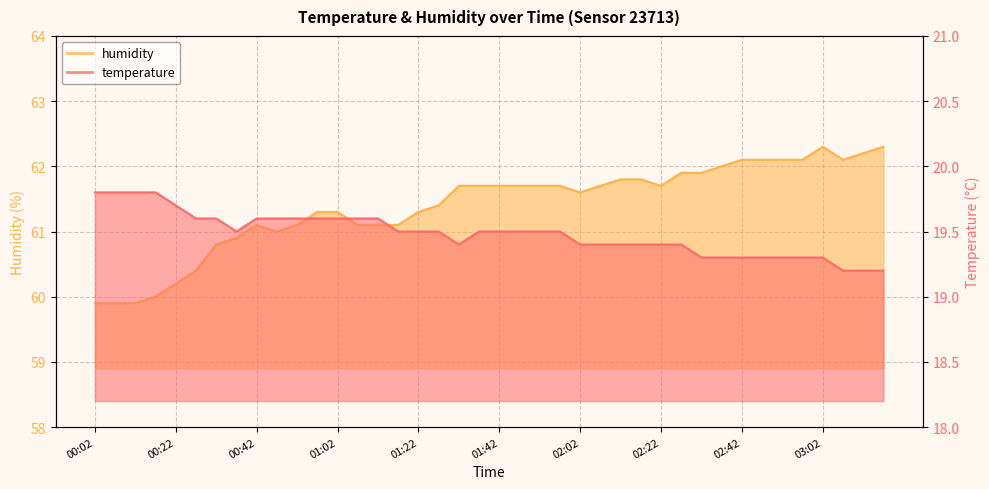

Rank the series at 01:32 from highest to lowest value.

humidity, temperature